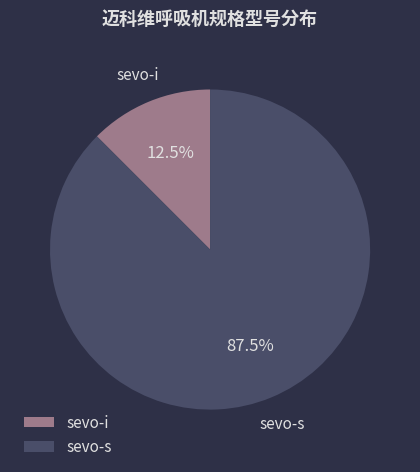

How many slices are in this pie chart?

2